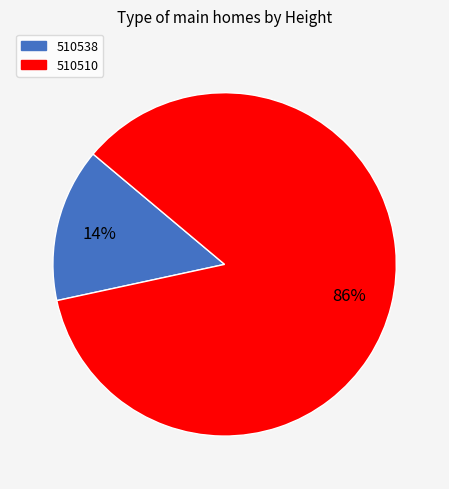

What is the majority slice?

510510